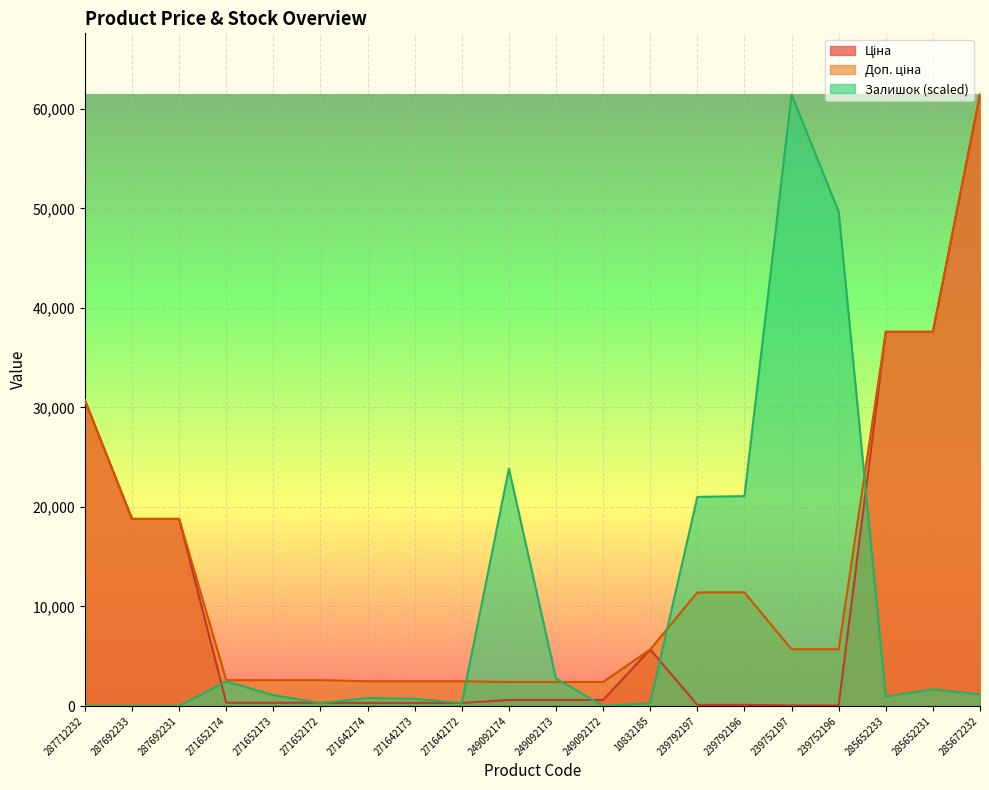

What is the difference between the highest and lowest values at 285672232?

60271.0